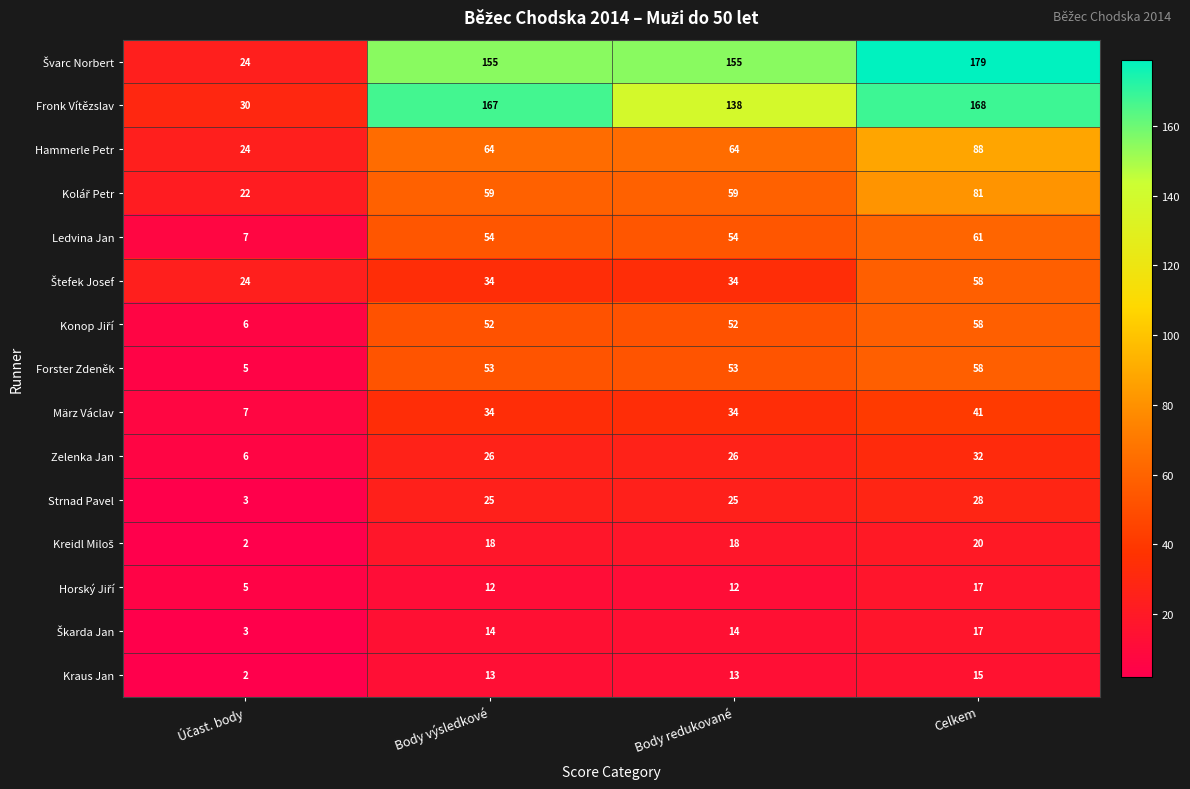

What is the greatest value displayed?

179